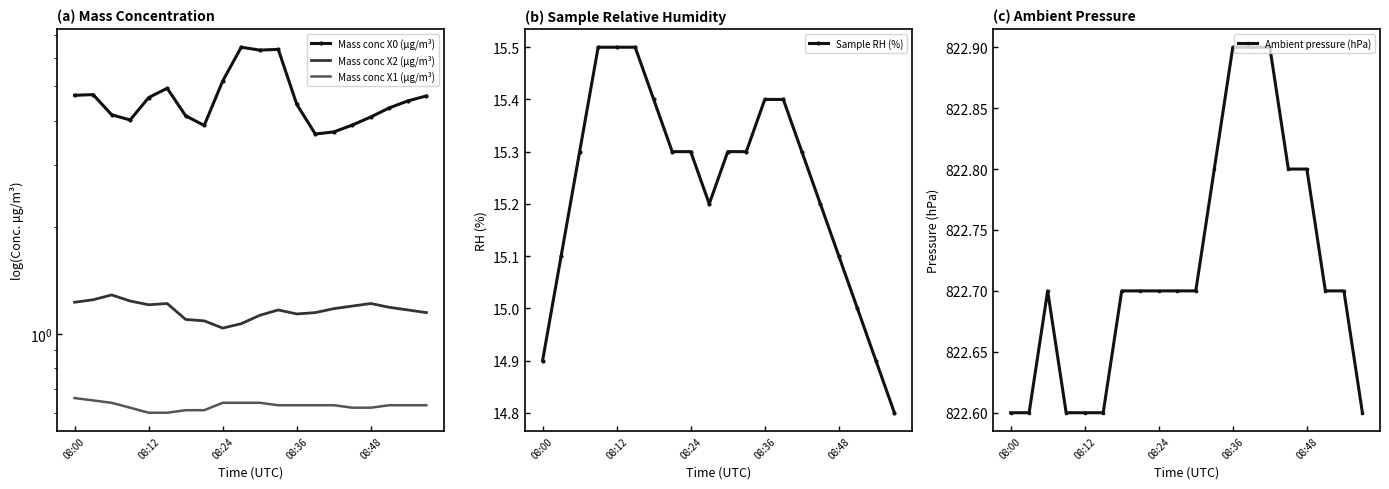

The Sample RH (%) series shows 5.7 at 08:12. True or false?

False